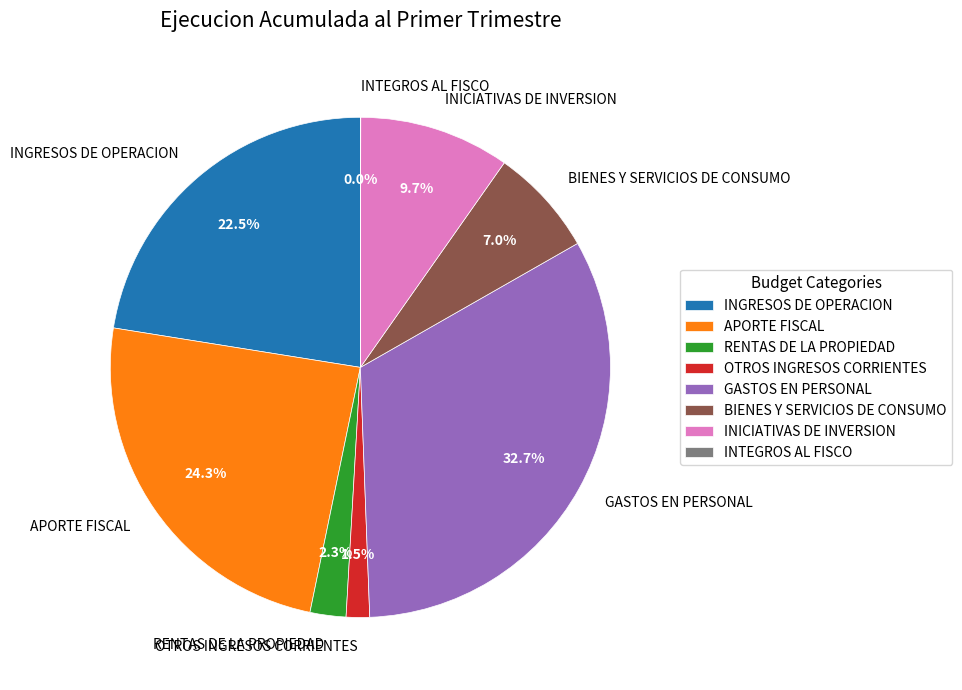

Approximately how many times larger is the value at INGRESOS DE OPERACION compared to INICIATIVAS DE INVERSION?

2.3